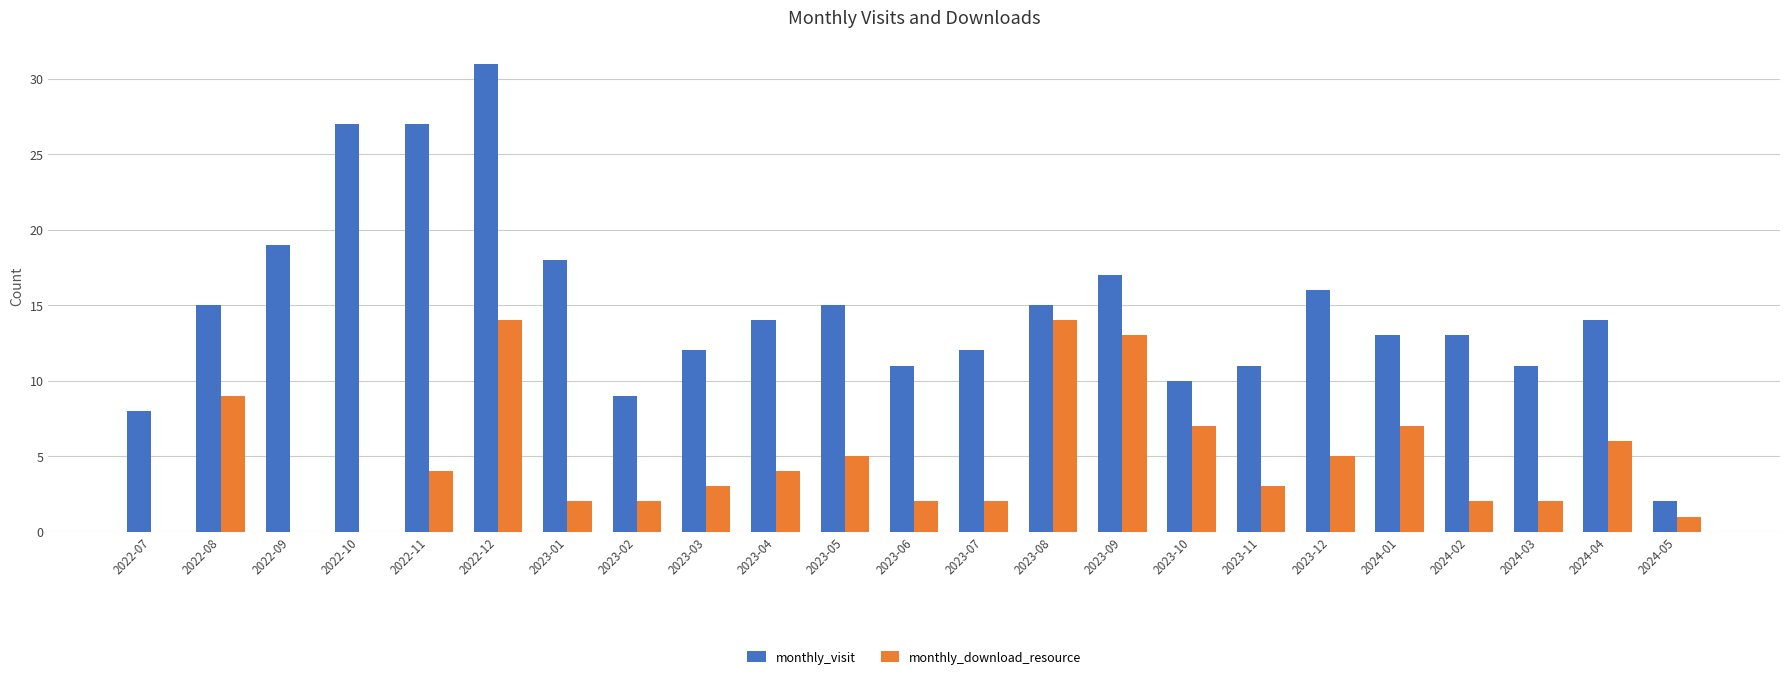

Reading right to left, what are all the values shown in this chart?

monthly_visit: 2	14	11	13	13	16	11	10	17	15	12	11	15	14	12	9	18	31	27	27	19	15	8
monthly_download_resource: 1	6	2	2	7	5	3	7	13	14	2	2	5	4	3	2	2	14	4	0	0	9	0